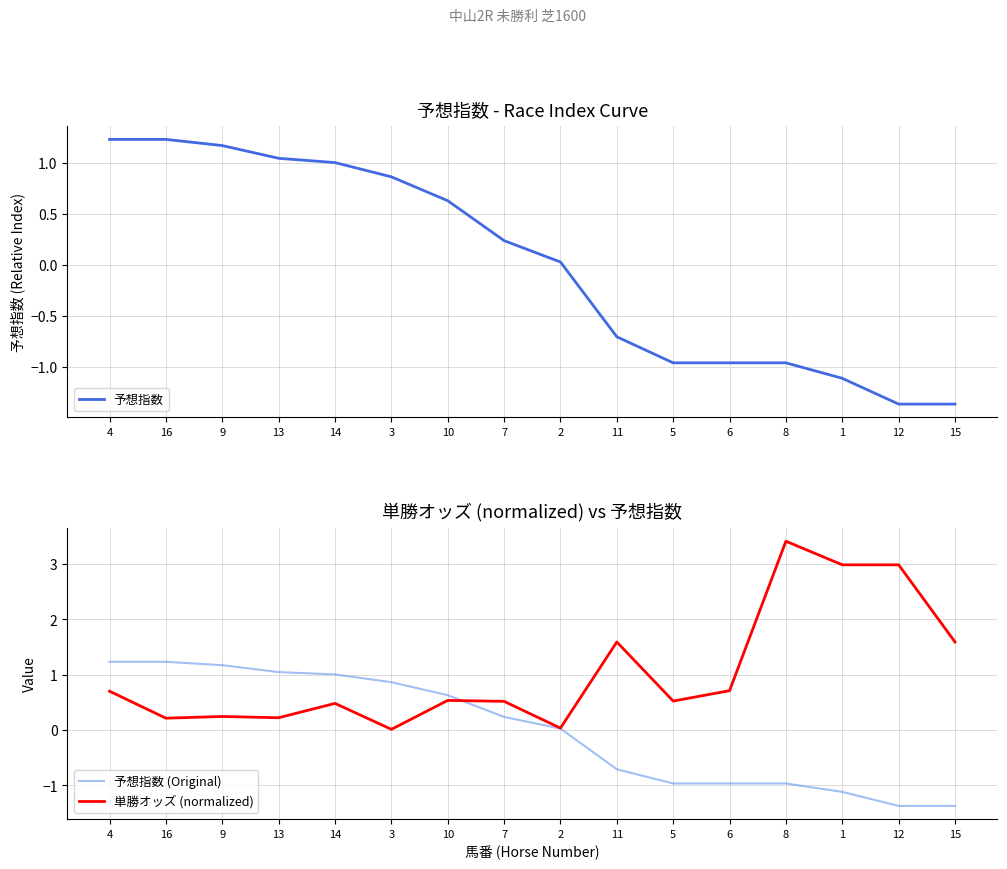

What is the value of the 予想指数 point at the 7th from the left?

0.6